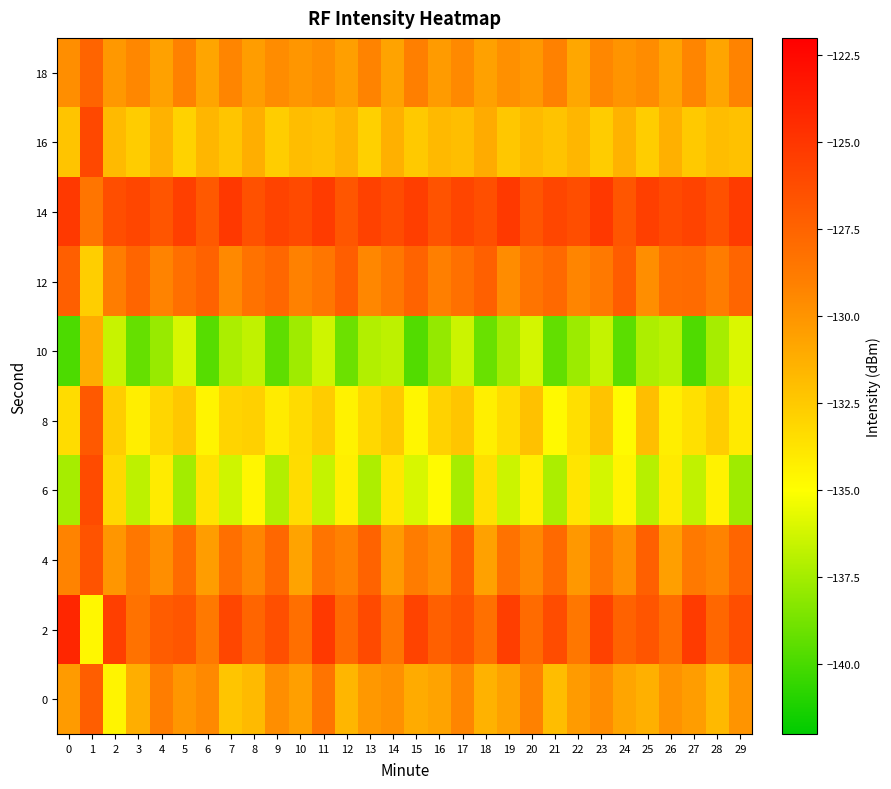

What is the spread (max minus min) of values at 4?

11.1